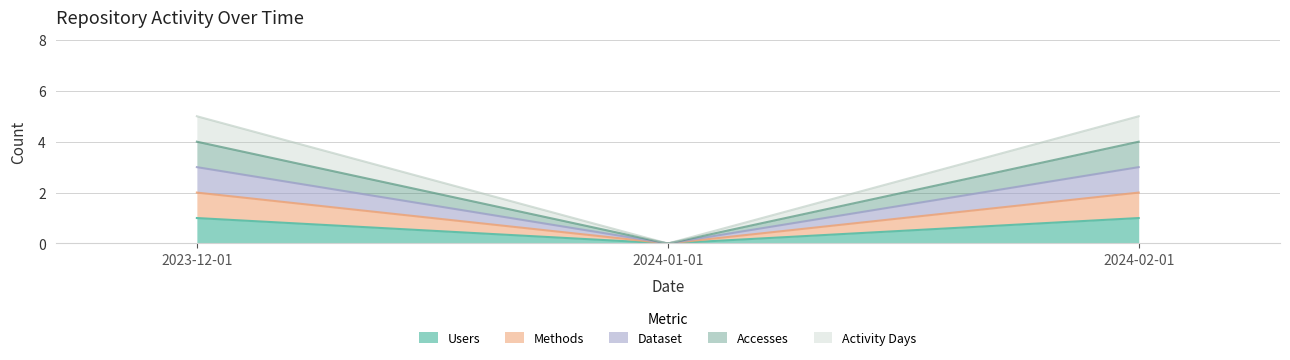

At how many categories does at least one series exceed 4?

2